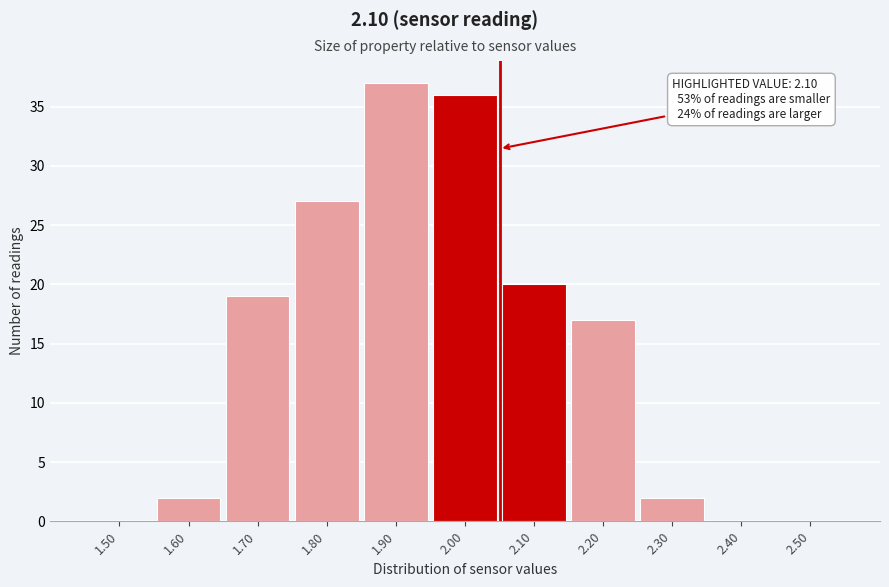

Reading left to right, extract all data points from this chart.

1.50=0	1.60=2	1.70=19	1.80=27	1.90=37	2.00=36	2.10=20	2.20=17	2.30=2	2.40=0	2.50=0